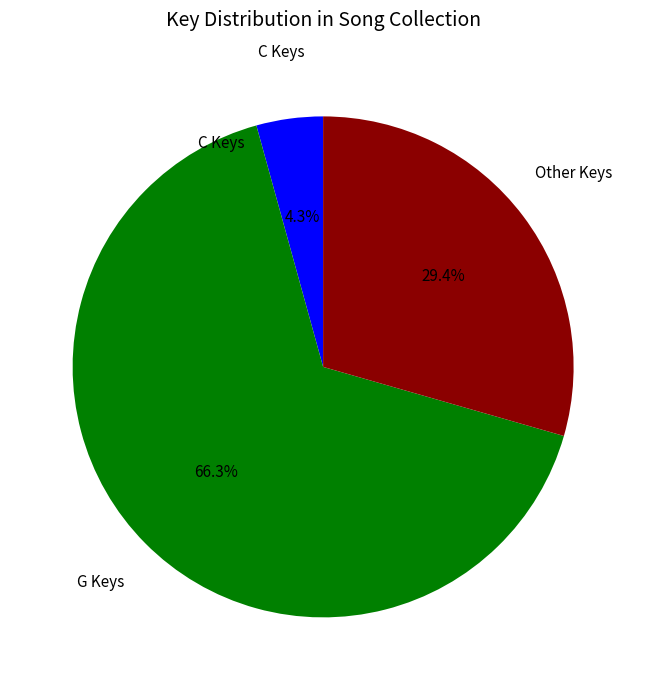

Which category has the smallest portion of the pie?

C Keys